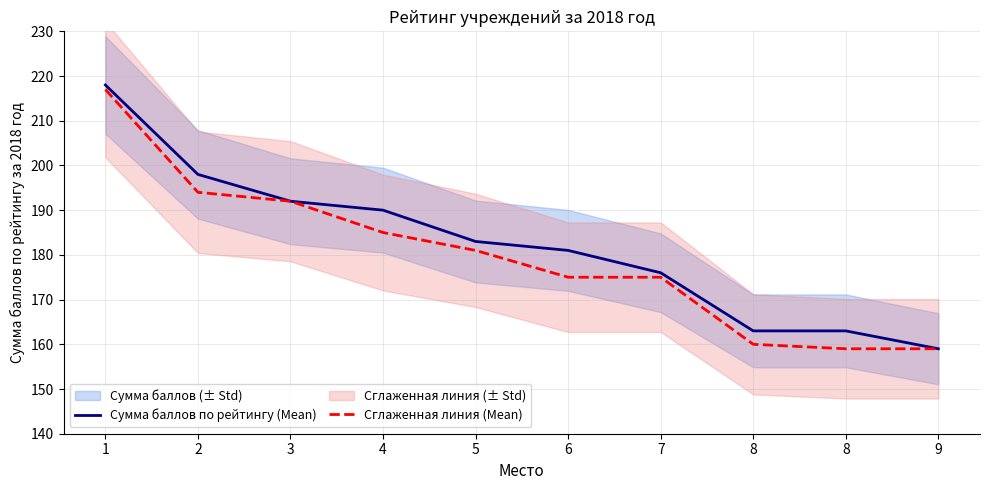

What is the value of the Сумма баллов по рейтингу (Mean) point at the 5th from the left?

183